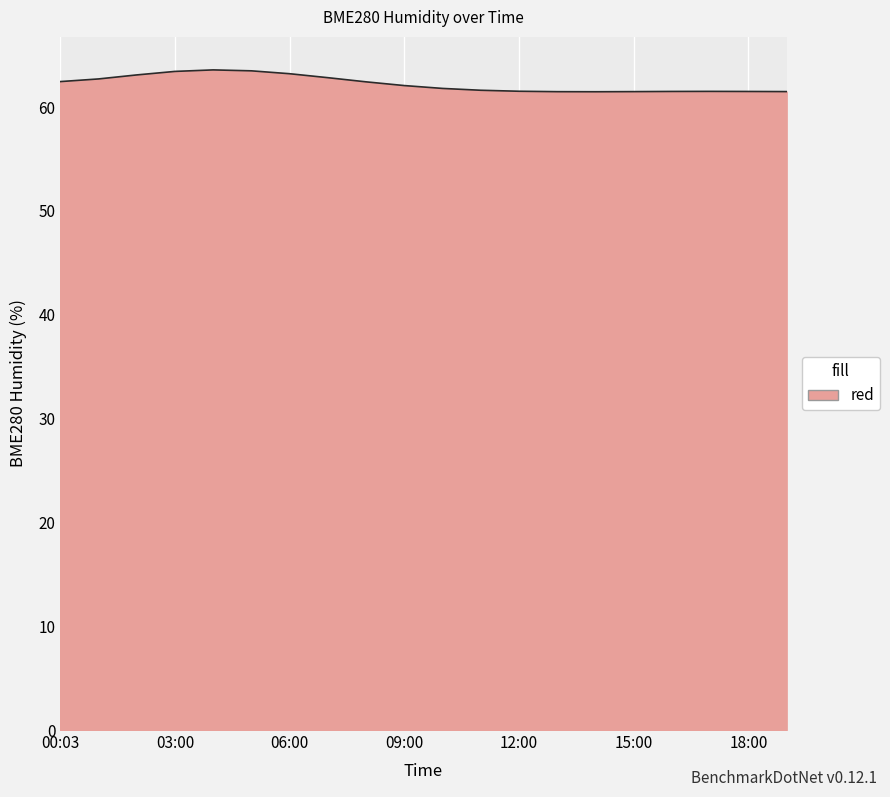

How many lines are shown in the chart?

1